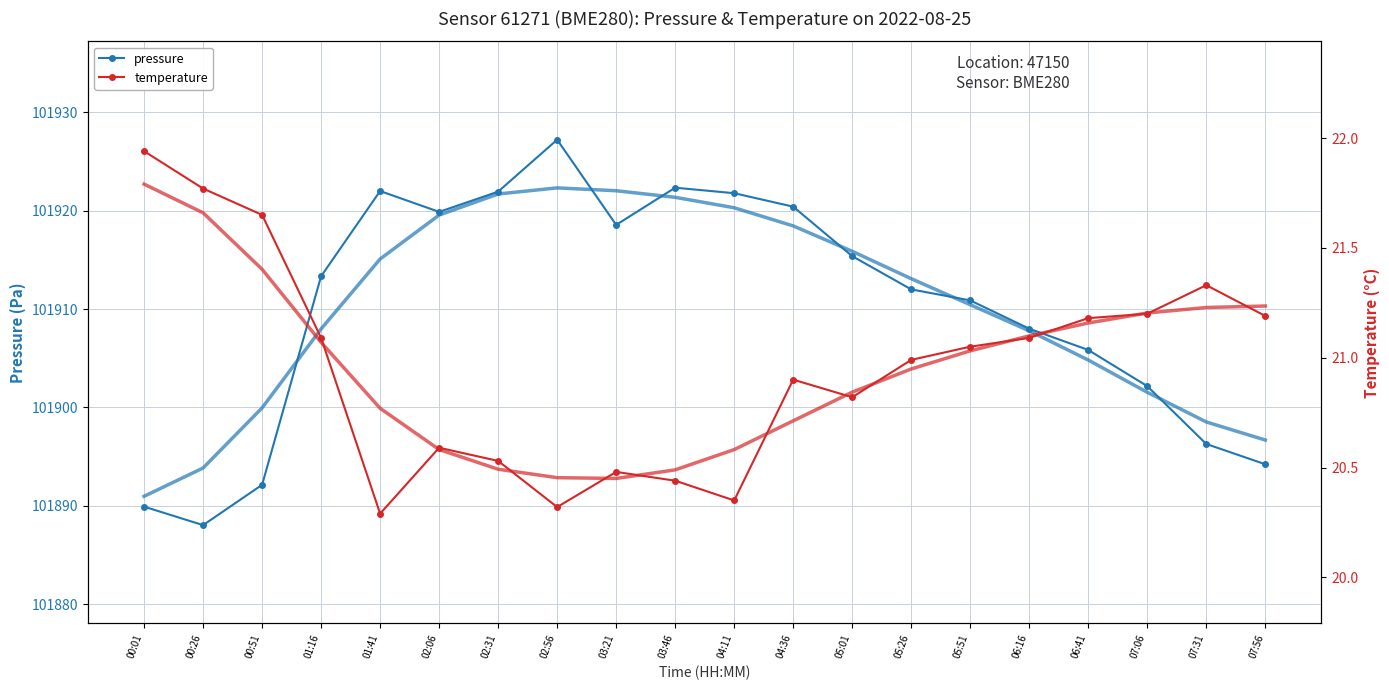

Which series has the widest spread of values?

pressure